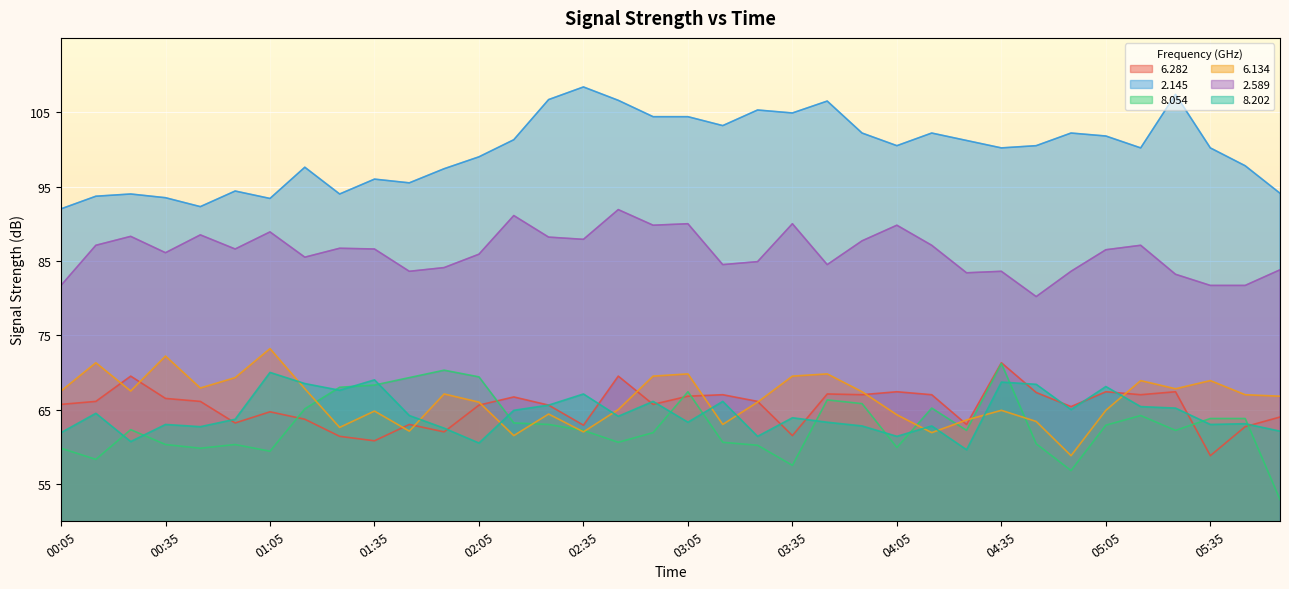

Rank the categories by   6.282 value from highest to lowest.

04:35, 00:25, 02:45, 04:05, 05:05, 05:25, 04:45, 03:45, 03:15, 03:55, 04:15, 05:15, 03:05, 02:15, 00:35, 00:15, 00:45, 03:25, 00:05, 02:55, 02:05, 02:25, 04:55, 01:05, 05:55, 01:15, 00:55, 01:45, 04:25, 02:35, 05:45, 01:55, 03:35, 01:25, 01:35, 05:35